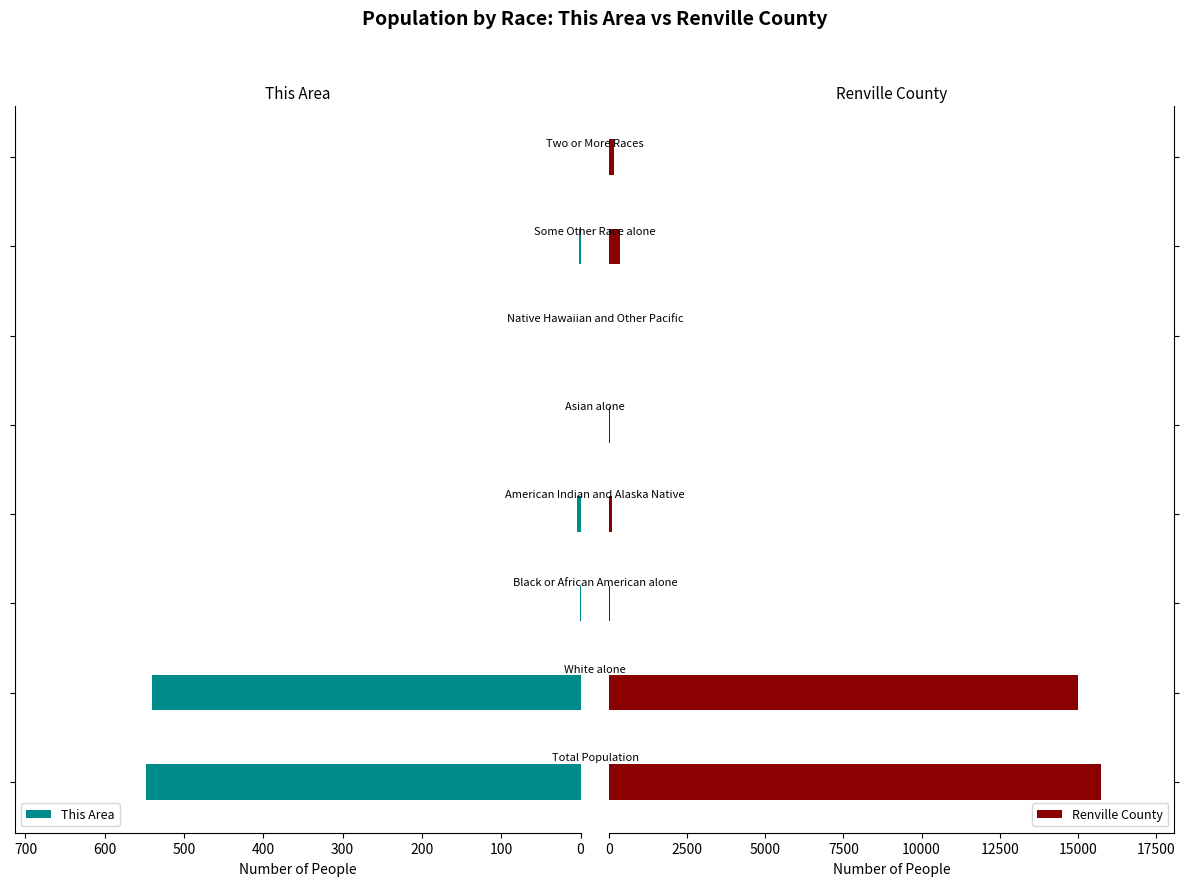

What is the value of the Renville County bar at the 2nd from the left?

15014